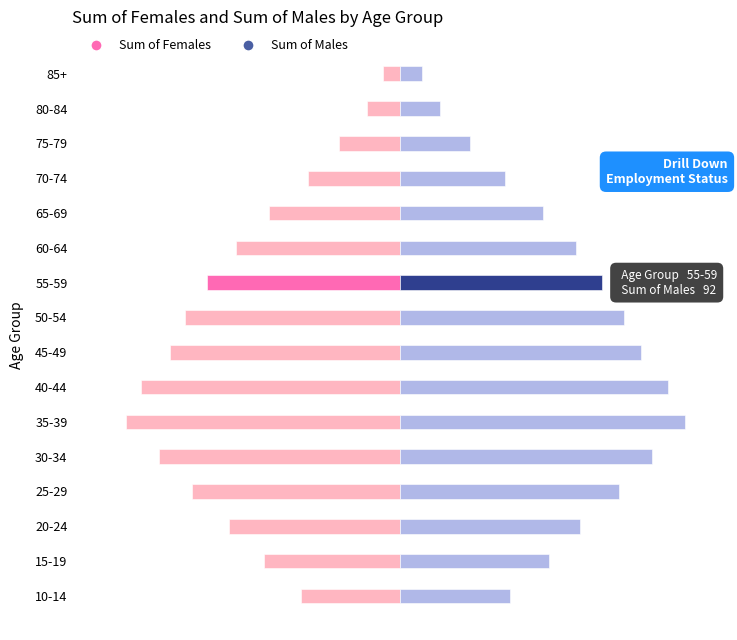

Reading left to right, what are all the values shown in this chart?

Sum of Females: -45	-62	-78	-95	-110	-125	-118	-105	-98	-88	-75	-60	-42	-28	-15	-8
Sum of Males: 50	68	82	100	115	130	122	110	102	92	80	65	48	32	18	10